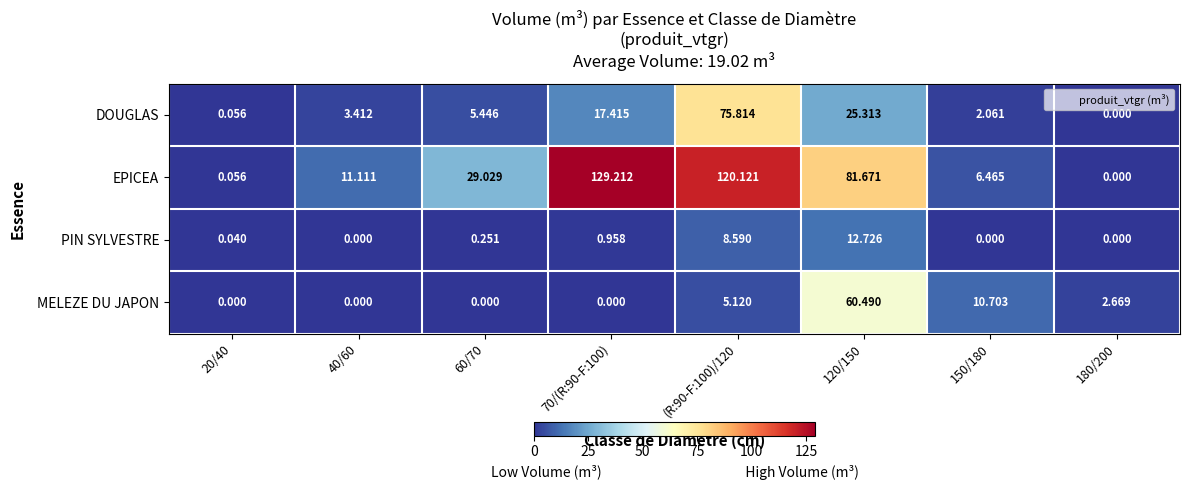

How many categories are shown in the chart?

8